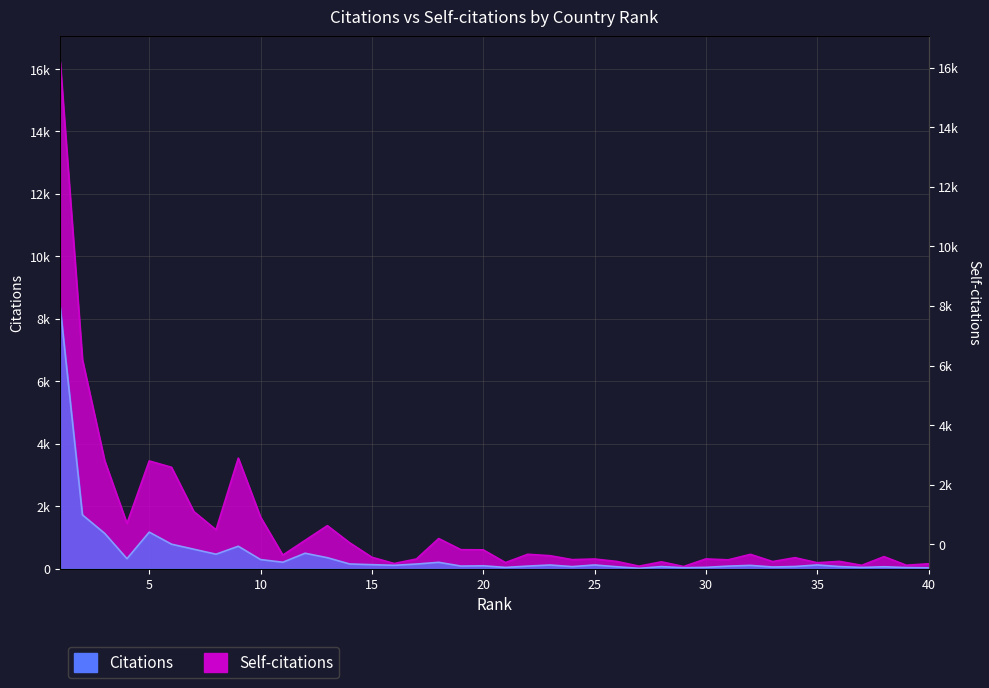

Between 36 and 21, which is larger?

36